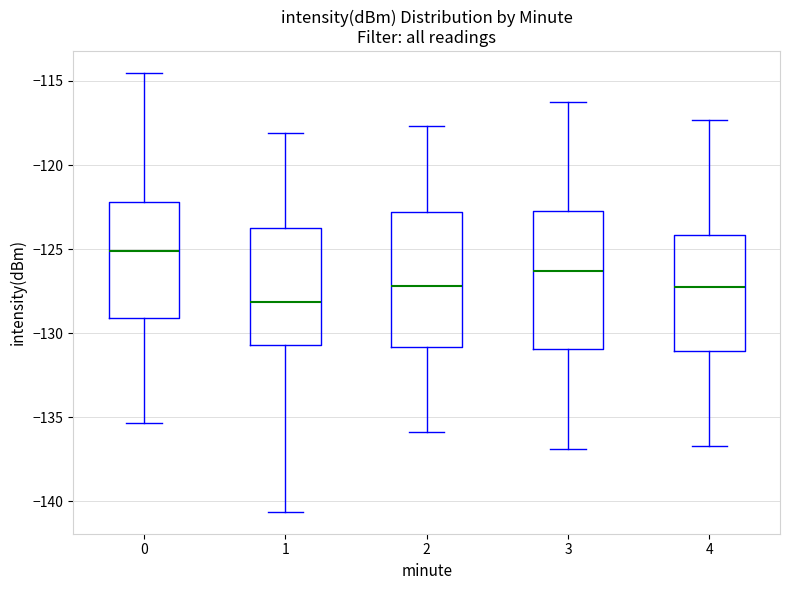

Where does the lower whisker of the box at x = 4 end on the y-axis? The values are not printed on the chart, so give them approximately, as read against the axis.

-136.5